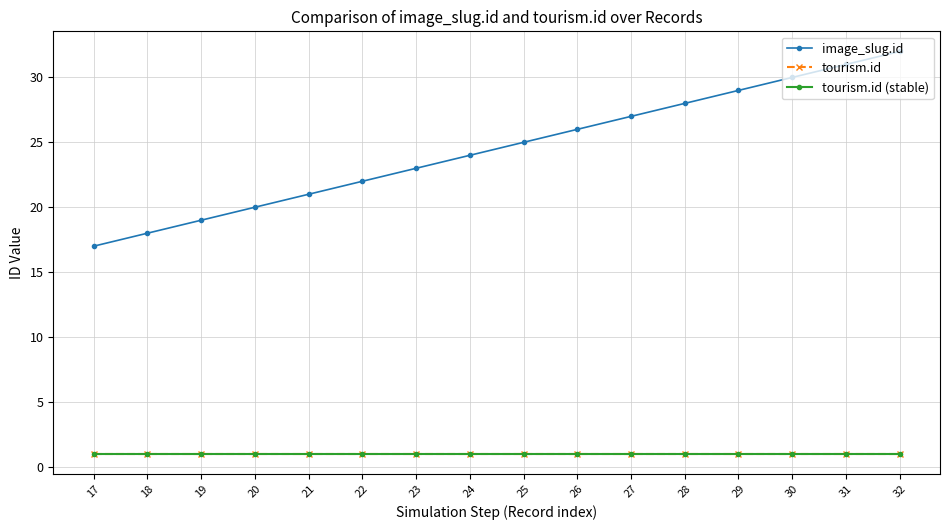

Is it true that tourism.id (stable) equals 1 at 19?

True